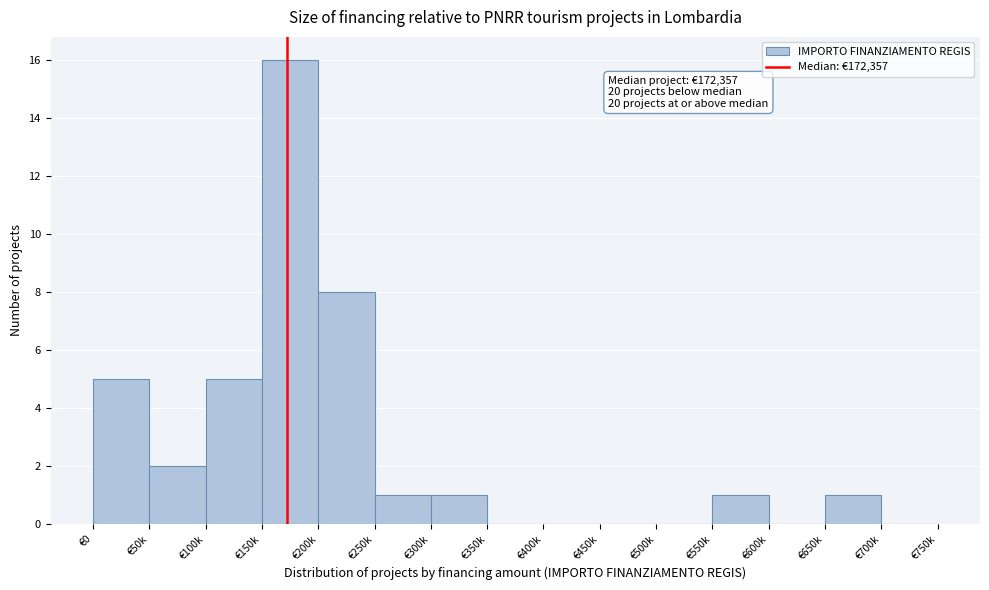

Reading right to left, transcribe all the data shown in this chart.

€700k=0	€650k=1	€600k=0	€550k=1	€500k=0	€450k=0	€400k=0	€350k=0	€300k=1	€250k=1	€200k=8	€150k=16	€100k=5	€50k=2	€0=5